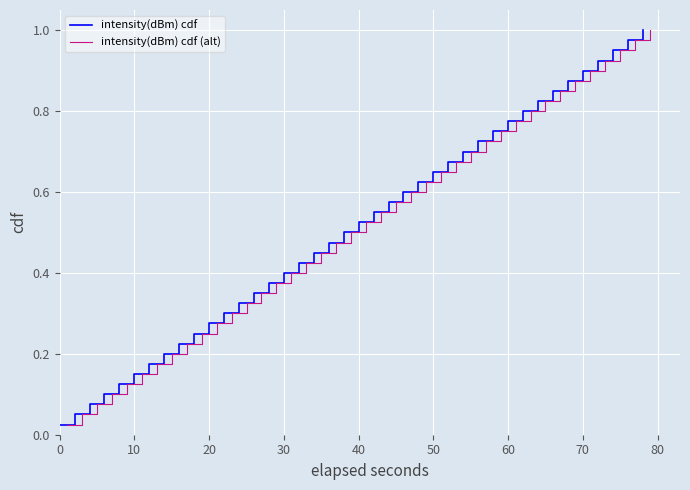

What is the maximum value shown in the chart?

1.0